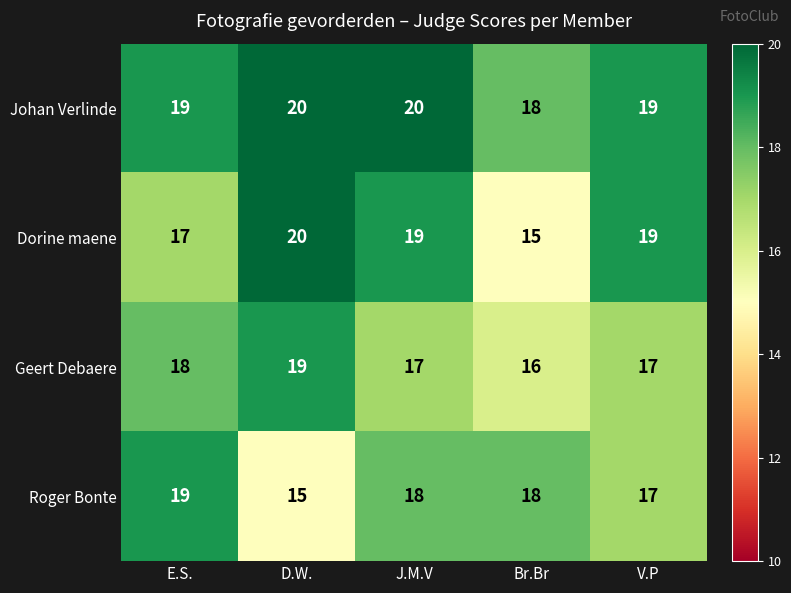

What is the total value across all series at D.W.?

74